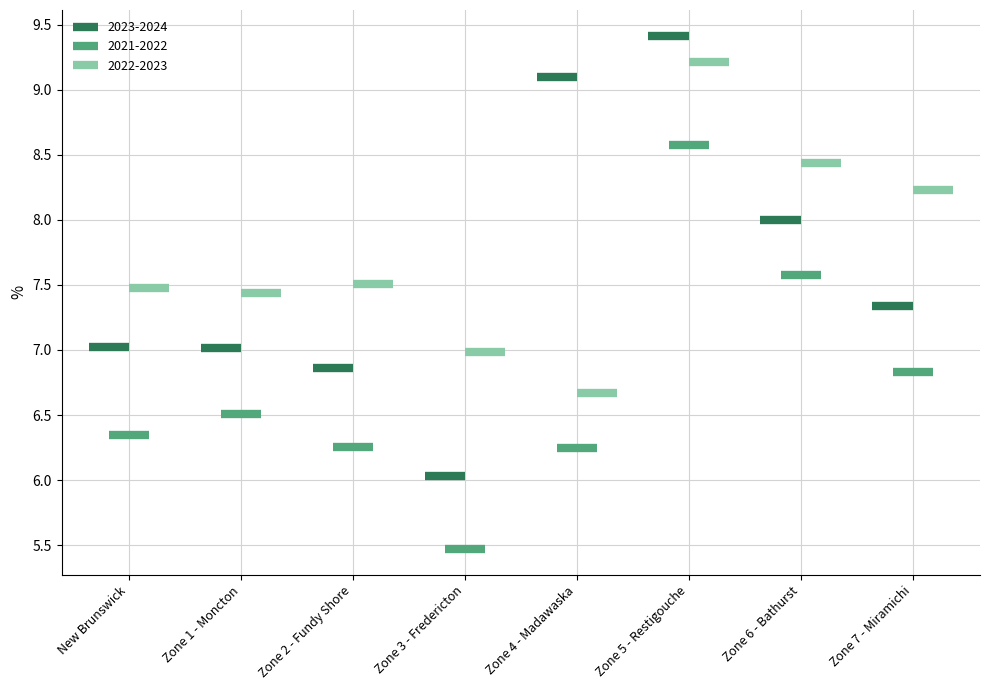

Which series contains the lowest Y value?

2021-2022